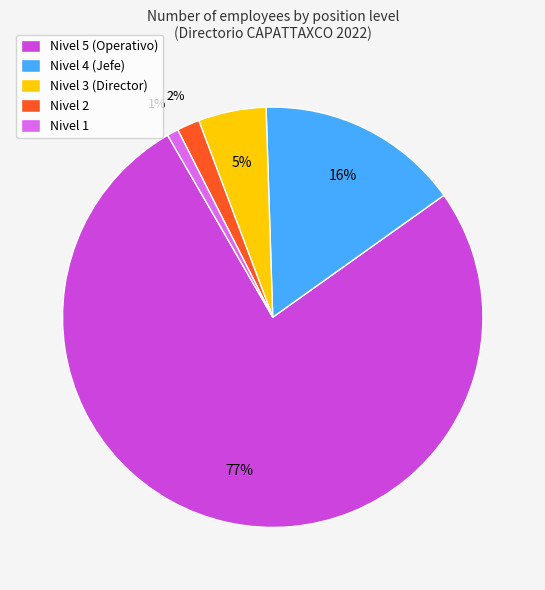

What is the largest slice in the pie chart?

Nivel 5 (Operativo)